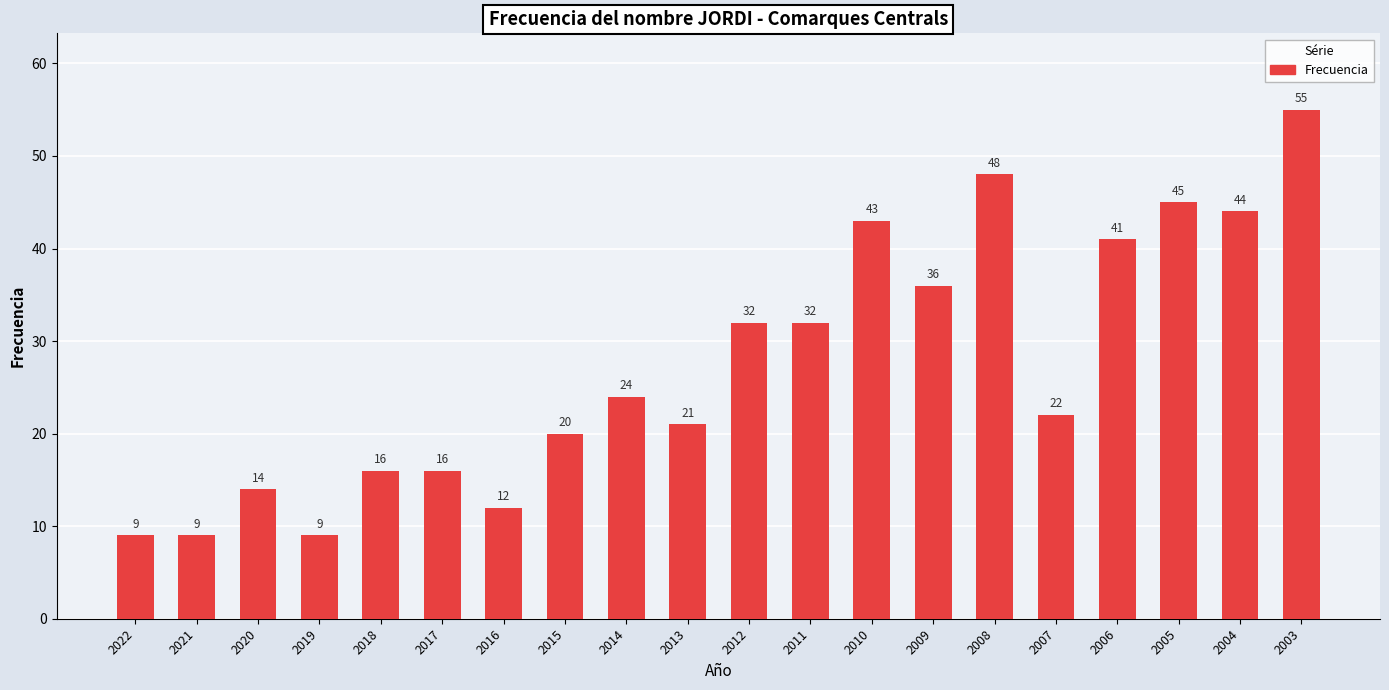

Reading right to left, list all the values displayed in this chart.

55	44	45	41	22	48	36	43	32	32	21	24	20	12	16	16	9	14	9	9